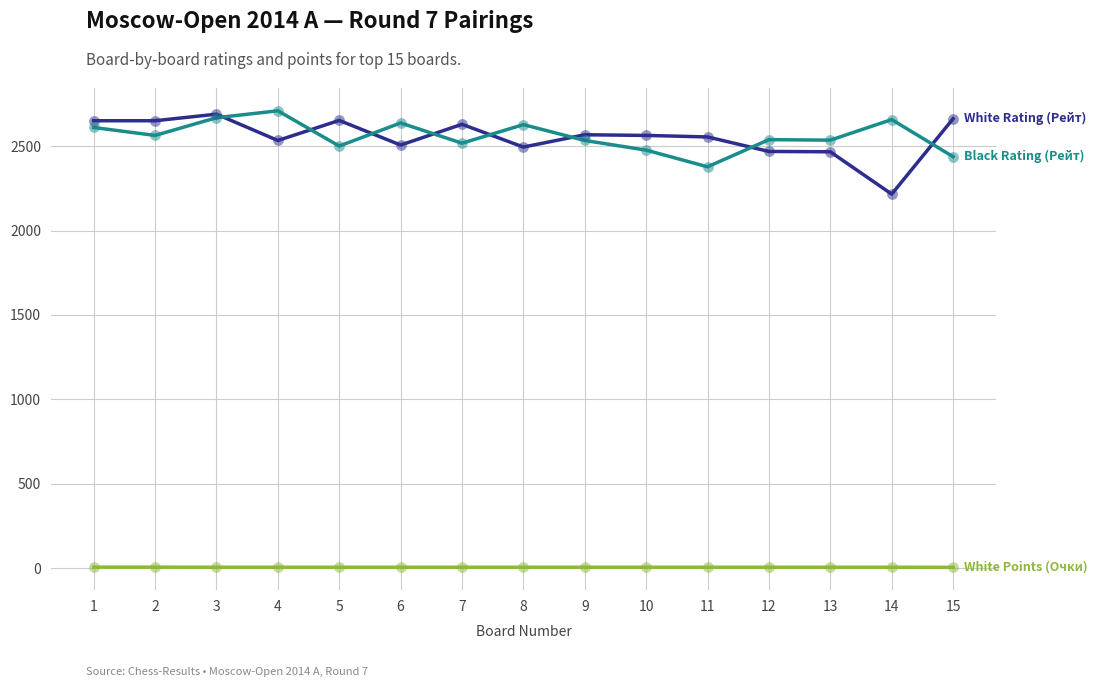

What is the maximum value shown in the chart?

2710.0